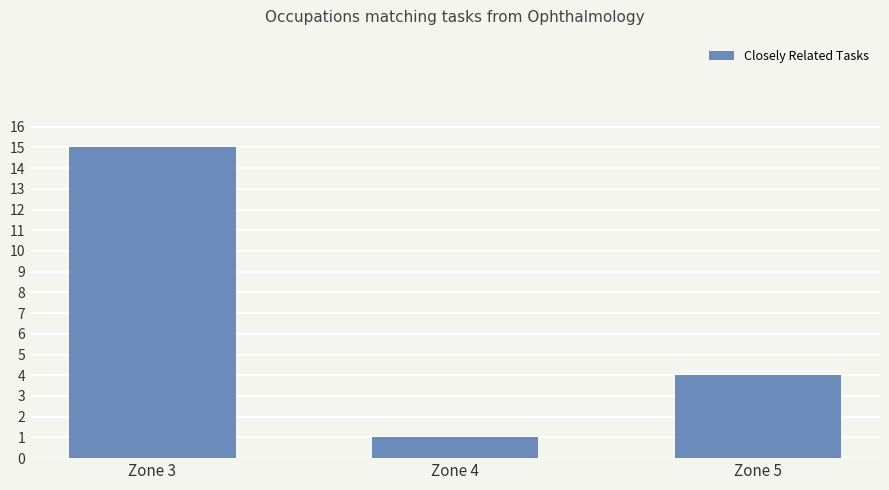

Approximately how many times larger is the value at Zone 3 compared to Zone 4?

15.0